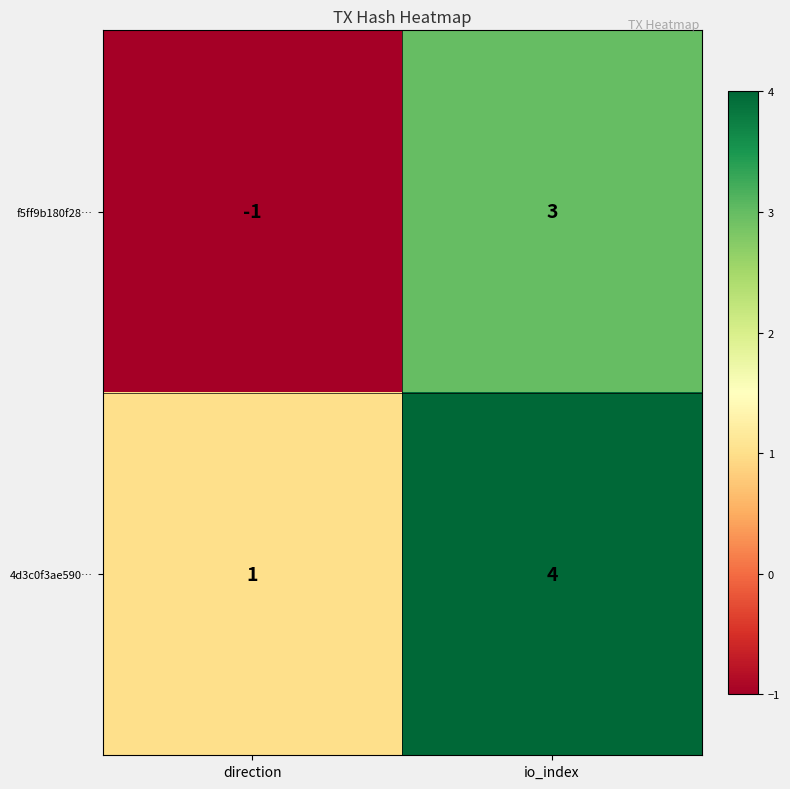

Which category has the highest value in the 4d3c0f3ae590… series?

io_index